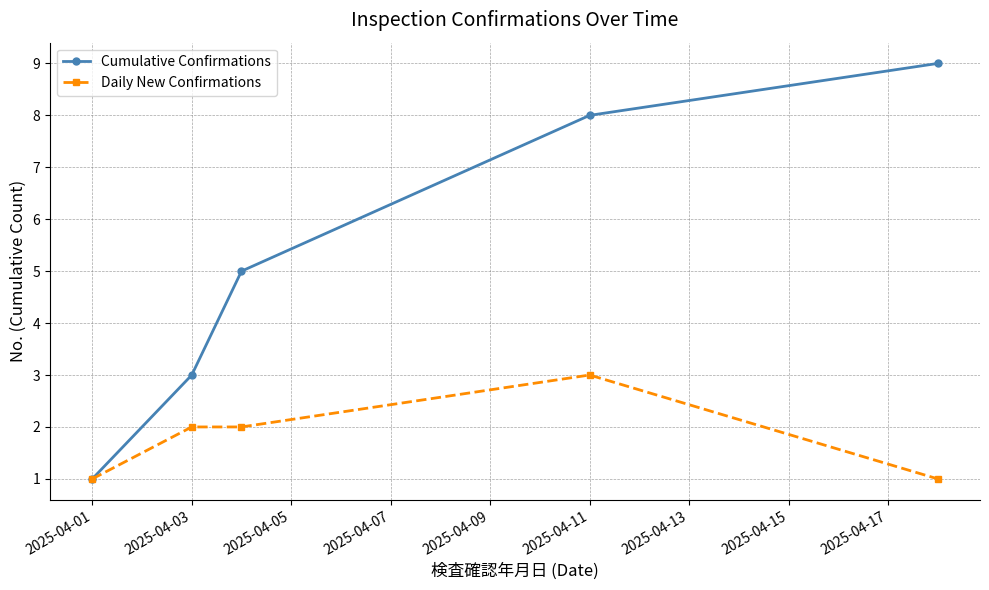

Which series has the largest total across all categories?

Cumulative Confirmations